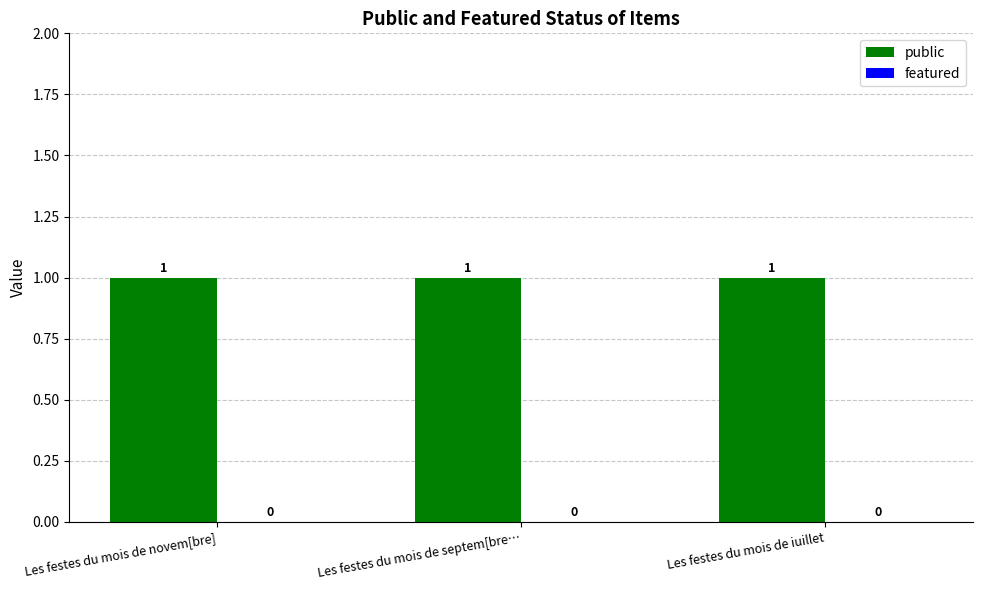

What are all the series names shown in the legend?

public, featured